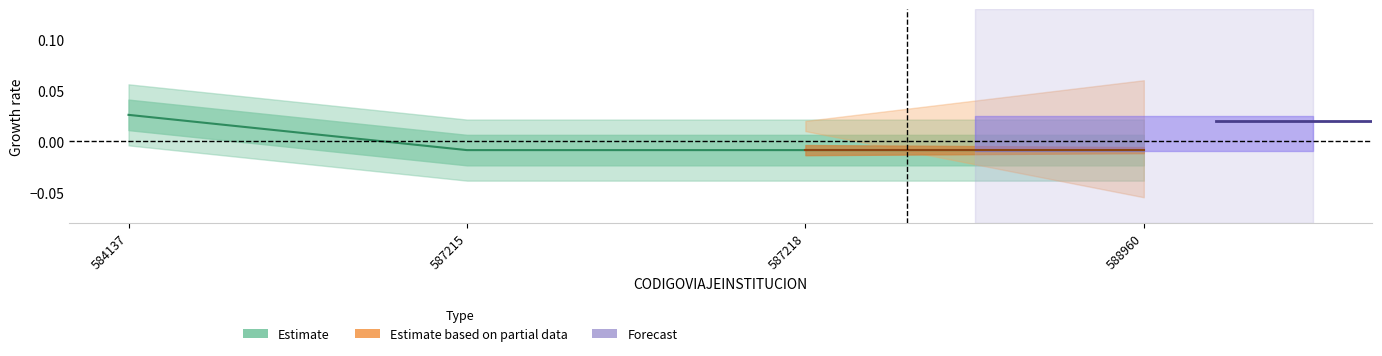

Where does the data first go above 0?

584137